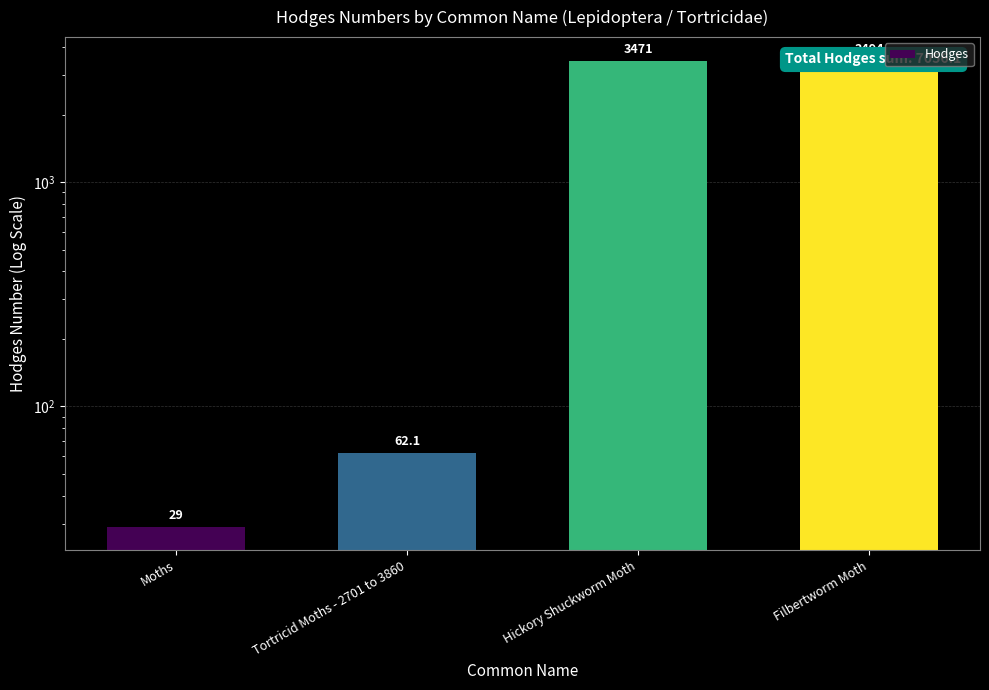

What is the greatest value displayed?

3494.0